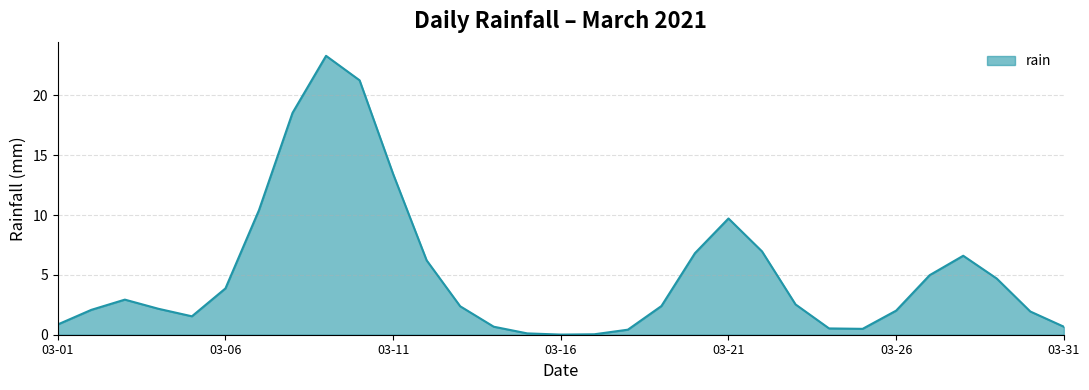

What is the greatest value displayed?

23.3